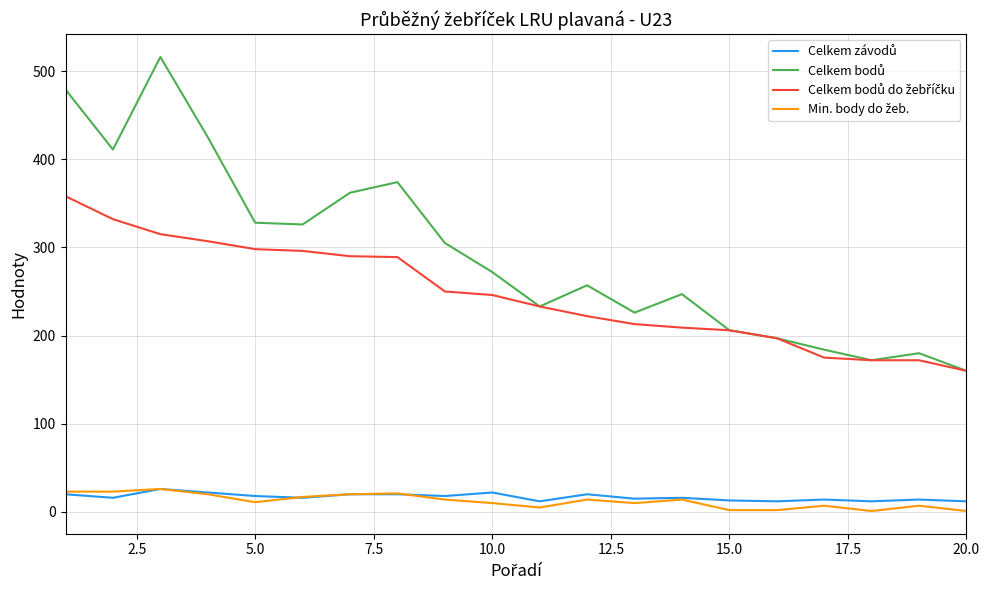

True or false: Min. body do žeb. has more than 1 interior local peaks.

True